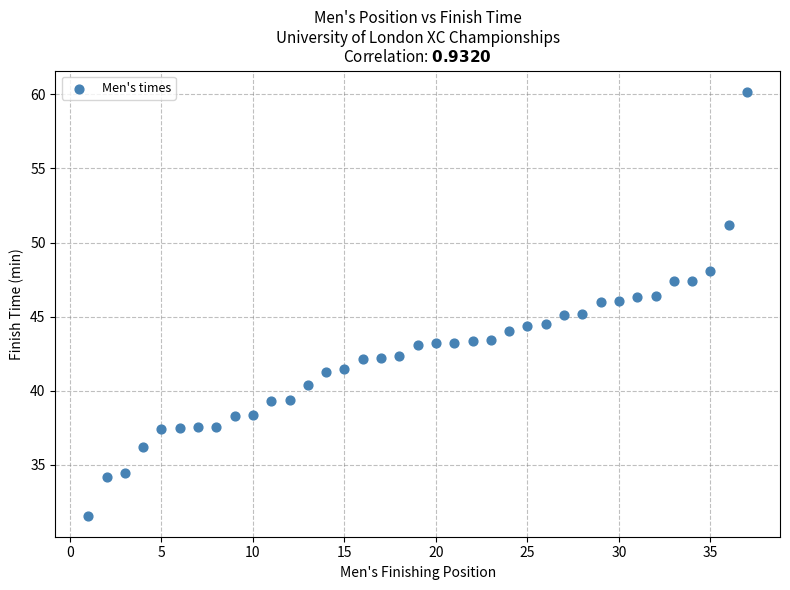

What is the range of X values (max minus min)?

36.0